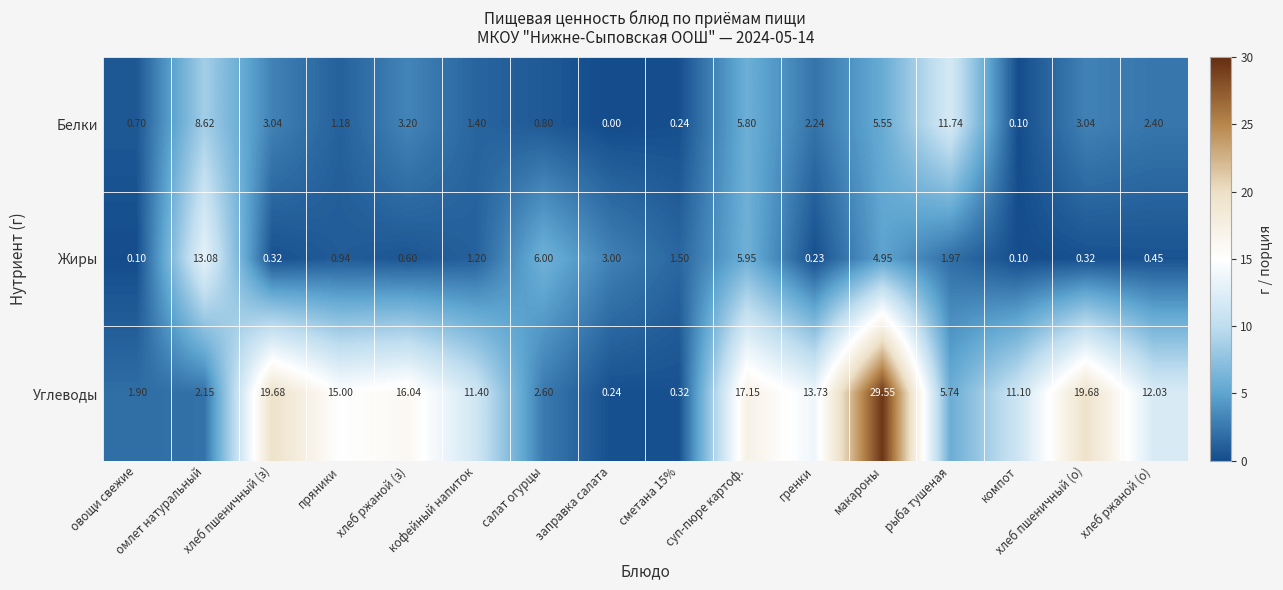

At which category does the chart reach its peak across all series?

макароны